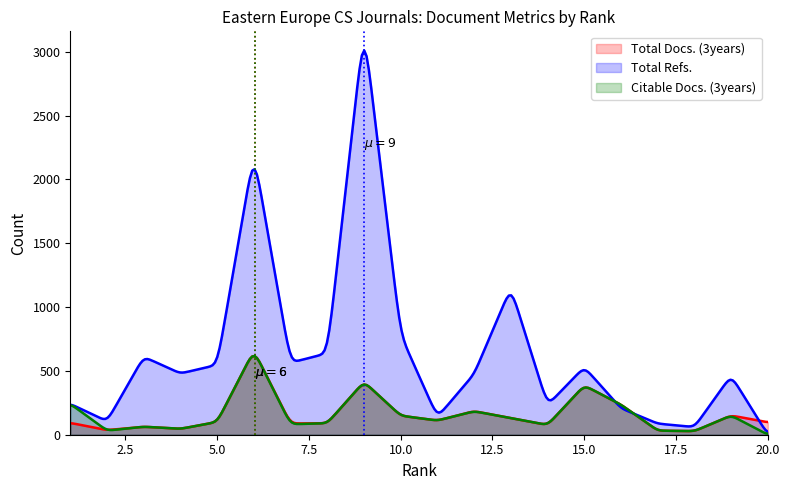

Count the number of data series in this chart.

3